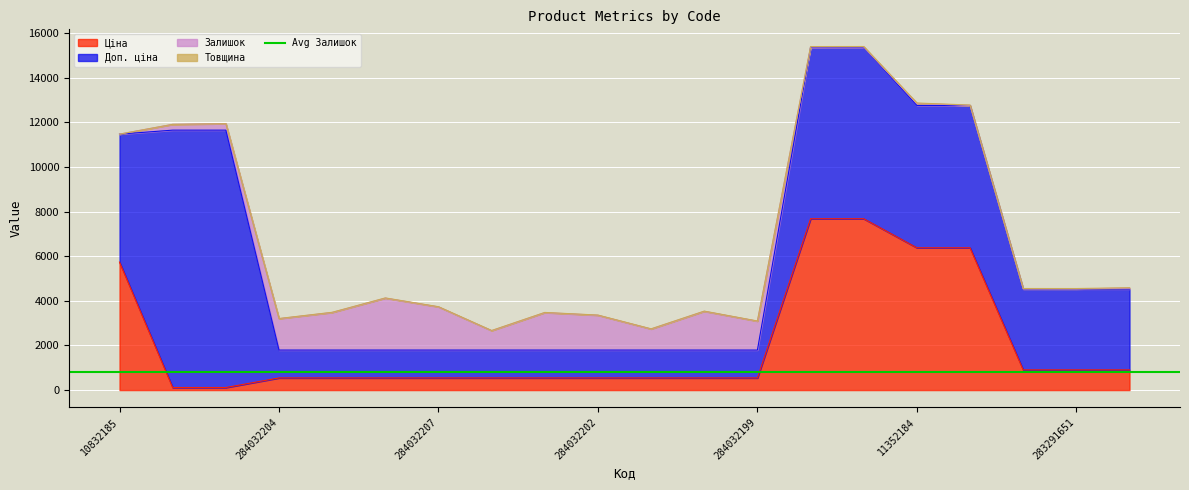

Rank the series by their average value, from lowest to highest.

Товщина, Залишок, Ціна, Доп. ціна